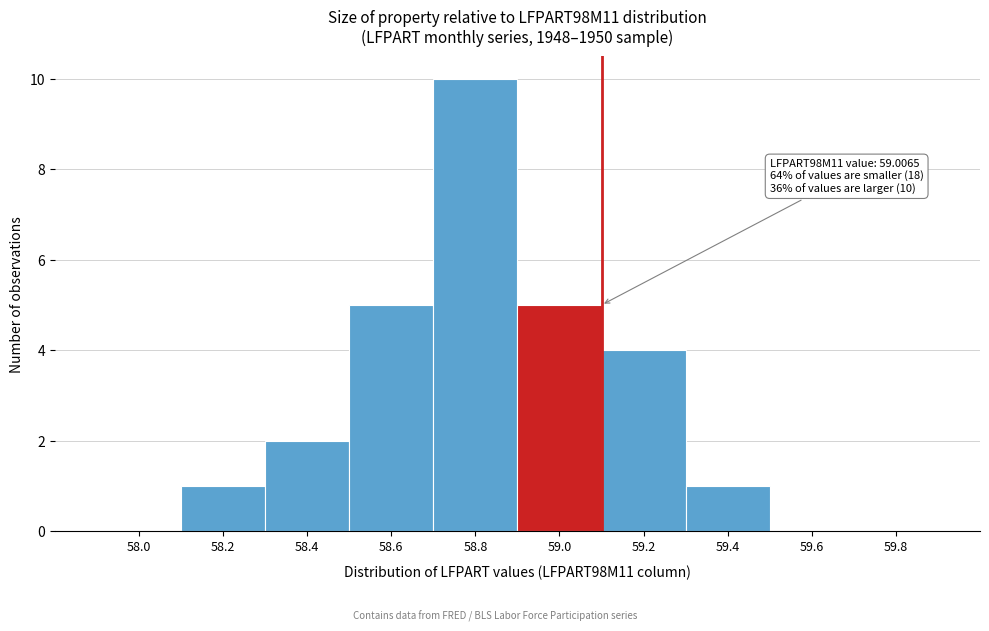

Reading right to left, what are all the values shown in this chart?

59.8=0	59.6=0	59.4=1	59.2=4	59.0=5	58.8=10	58.6=5	58.4=2	58.2=1	58.0=0